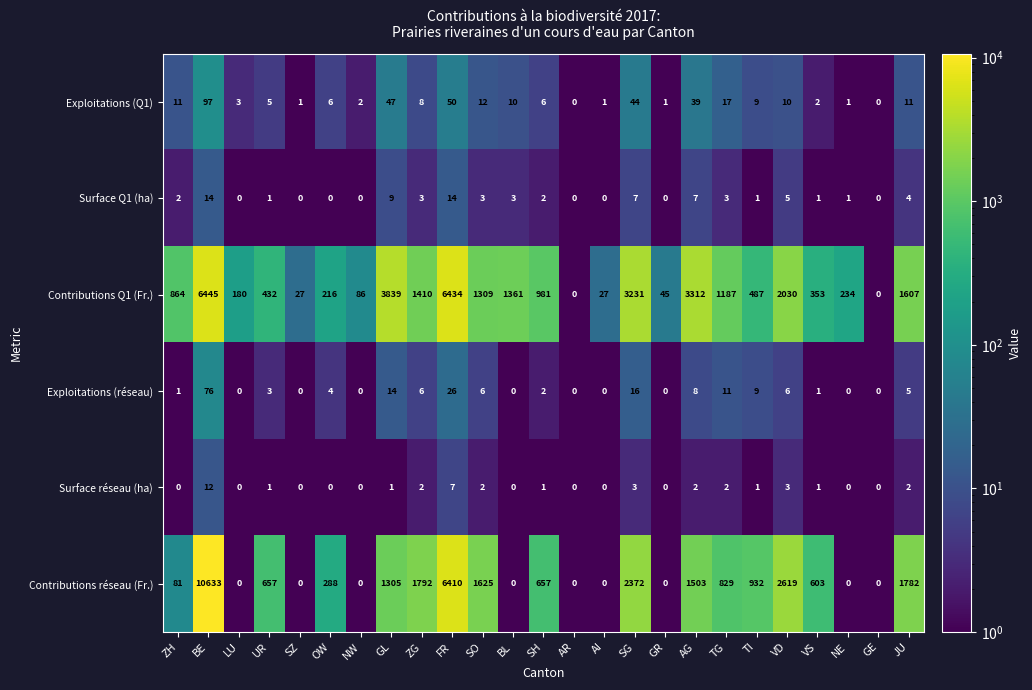

At how many categories does at least one series exceed 54?

20